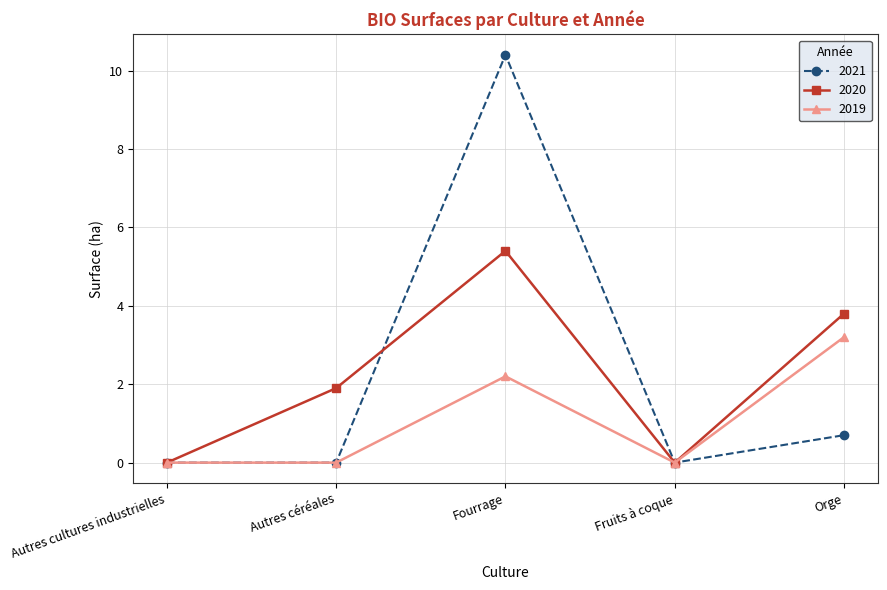

Is the value of 2021 at Fourrage greater than the value of 2020 at Autres cultures industrielles?

Yes